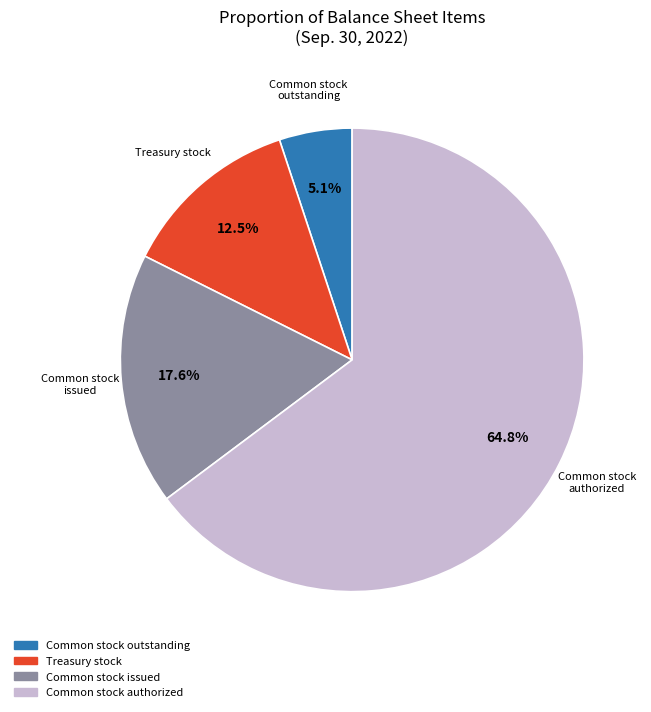

Does any single category account for the majority?

Yes